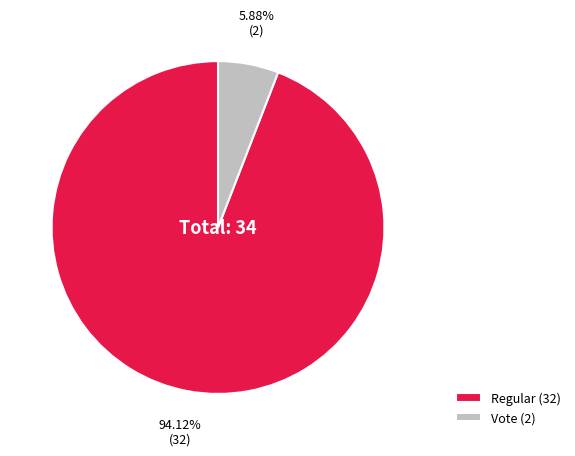

Does Vote account for over 50% of the chart?

No